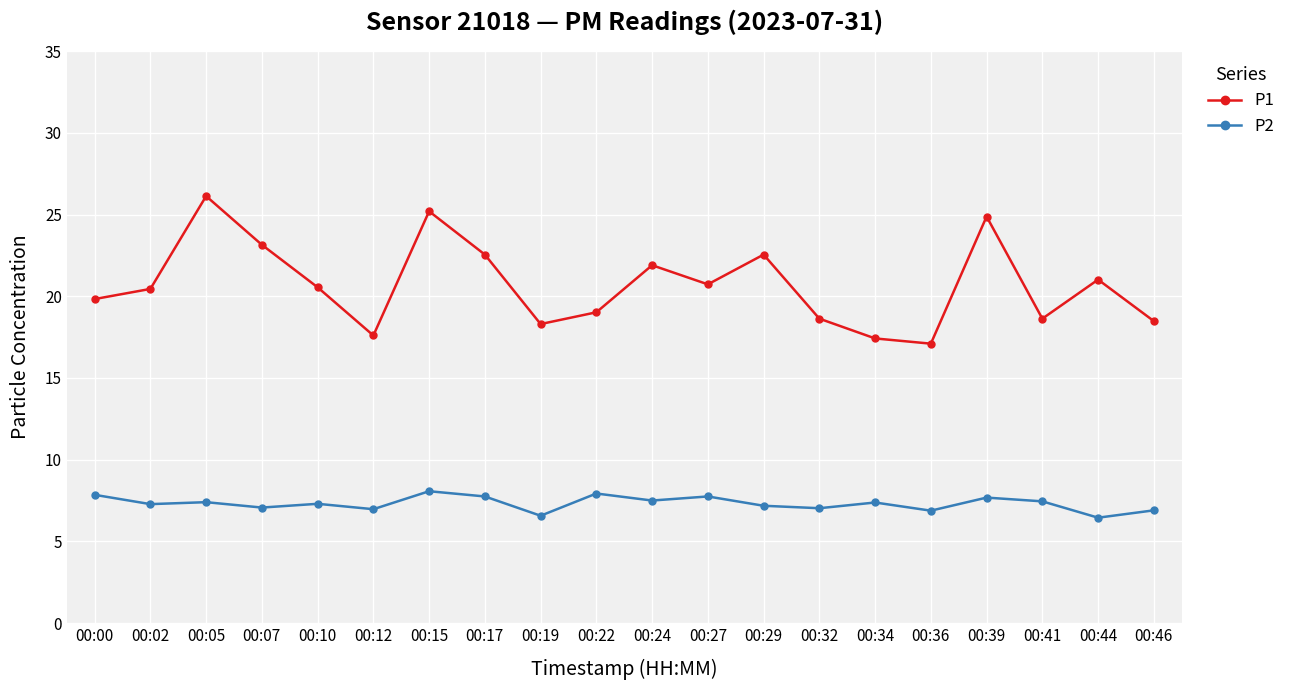

What is the minimum value shown in the chart?

6.5